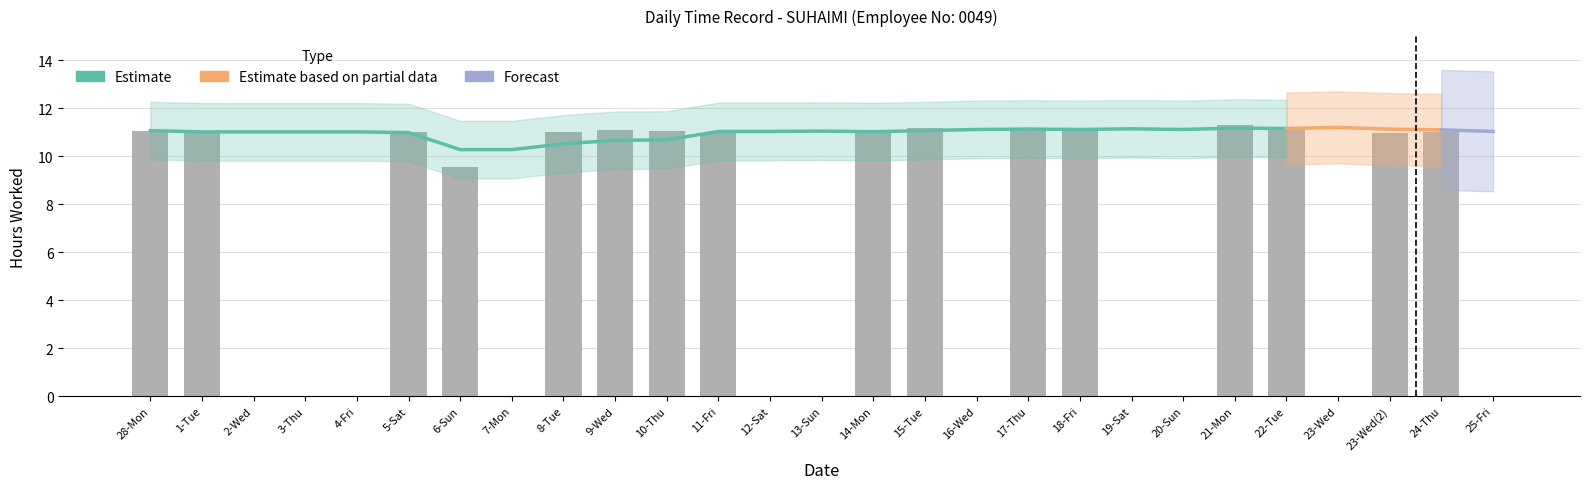

What is the change in value from 8-Tue to 20-Sun?

-11.0